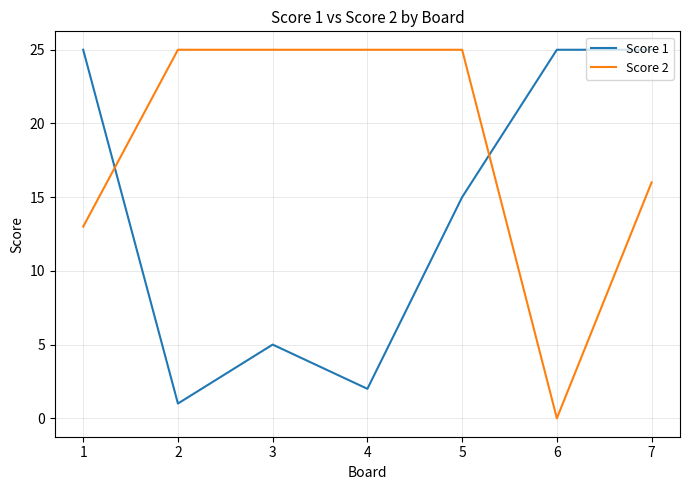

After their last crossing, which series has the higher values: Score 1 or Score 2?

Score 1